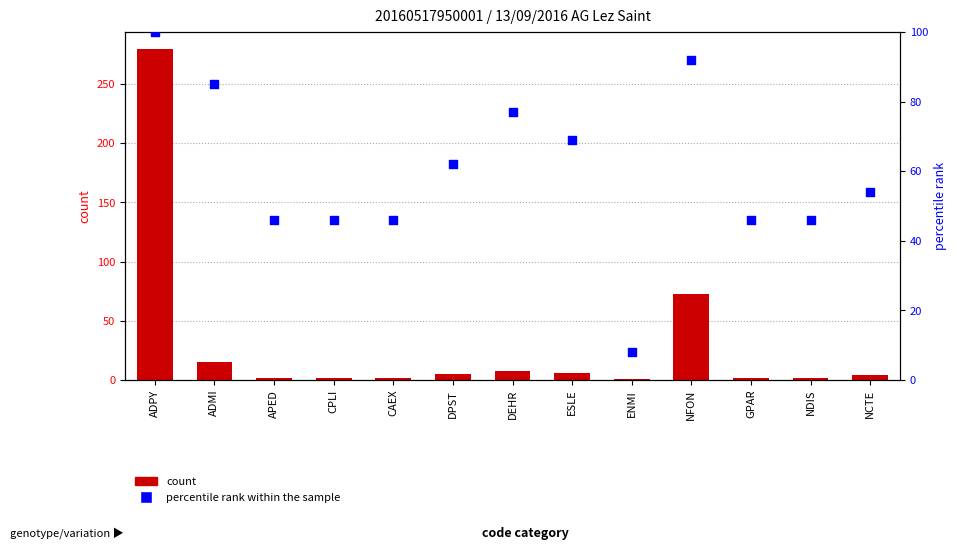

Which series has the largest total across all categories?

percentile rank within the sample